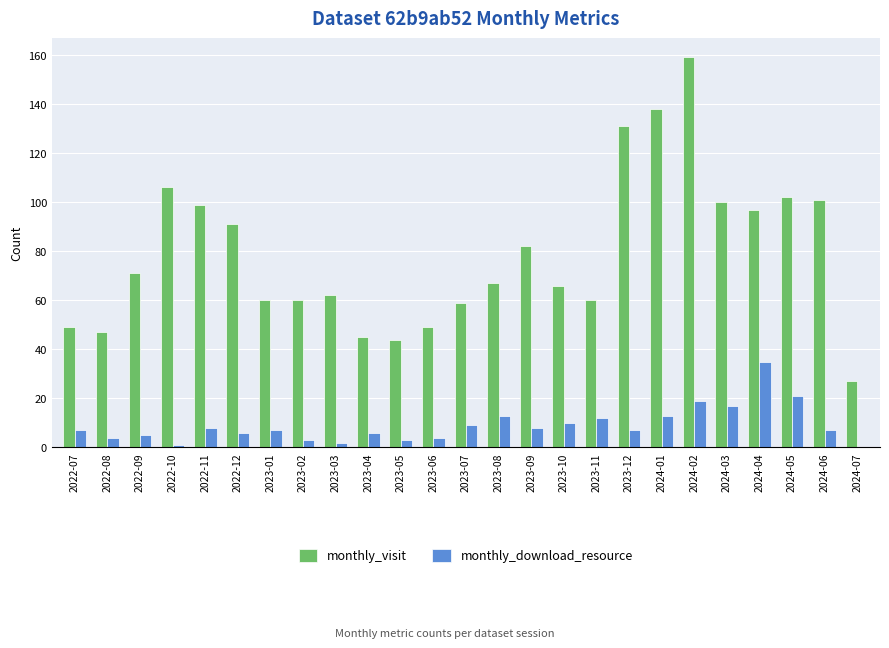

Between 2022-08 and 2024-07, which series saw the biggest shift?

monthly_visit